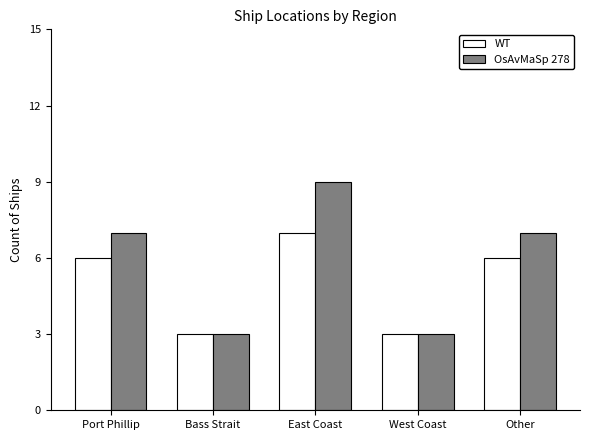

How many bars are there in total?

10